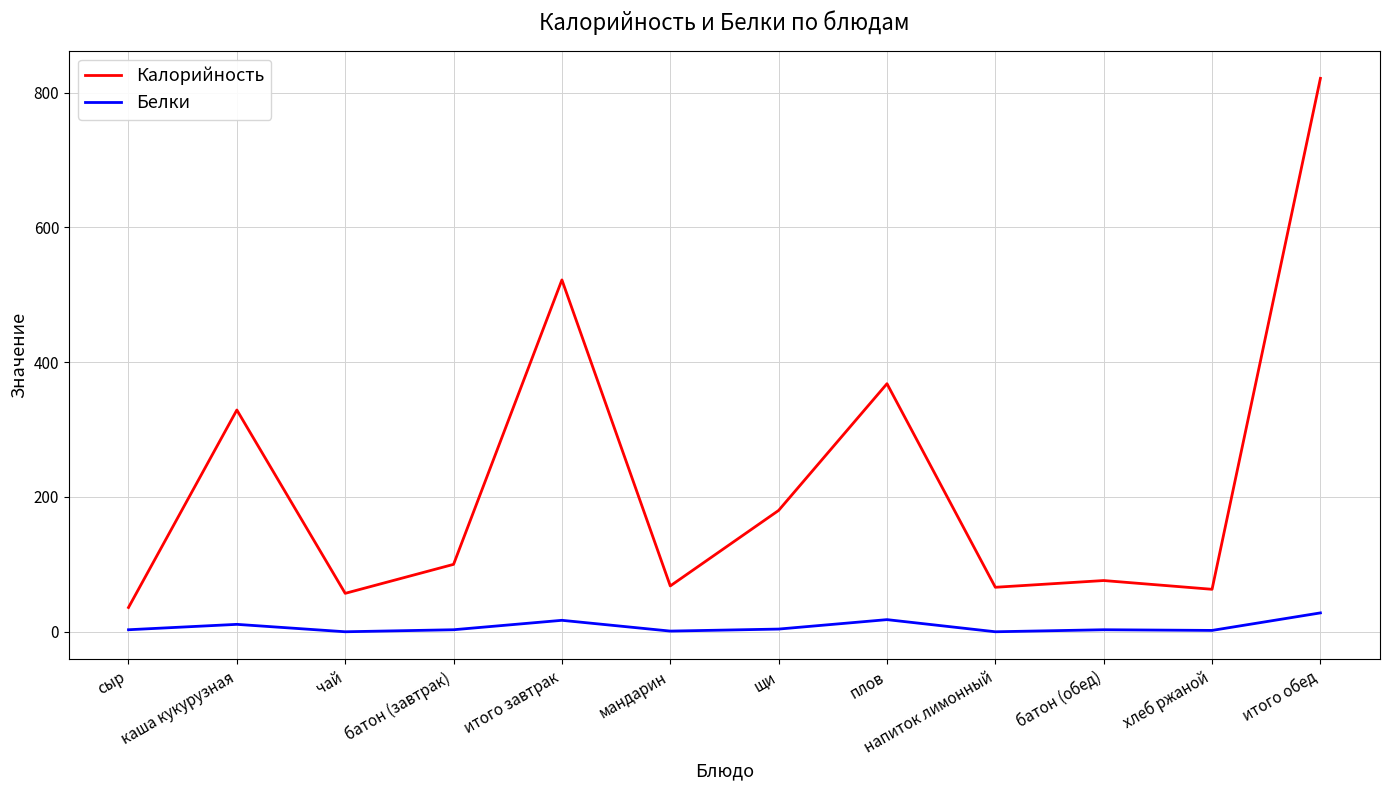

Where is Калорийность nearest to the value 428?

плов